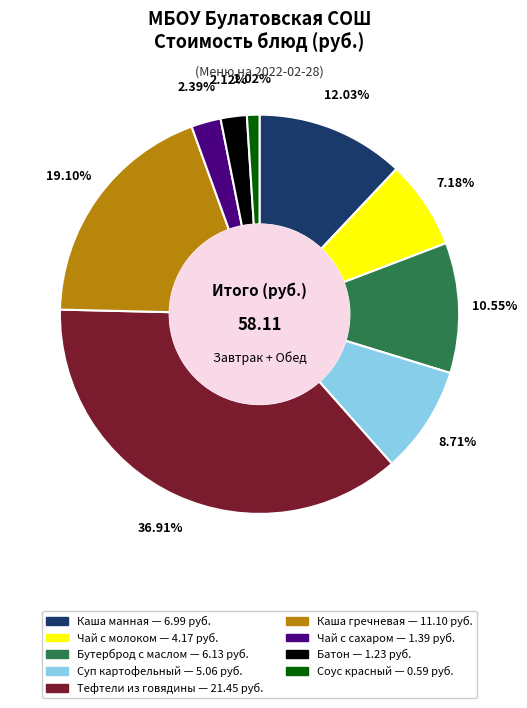

How many segments does this pie chart have?

9